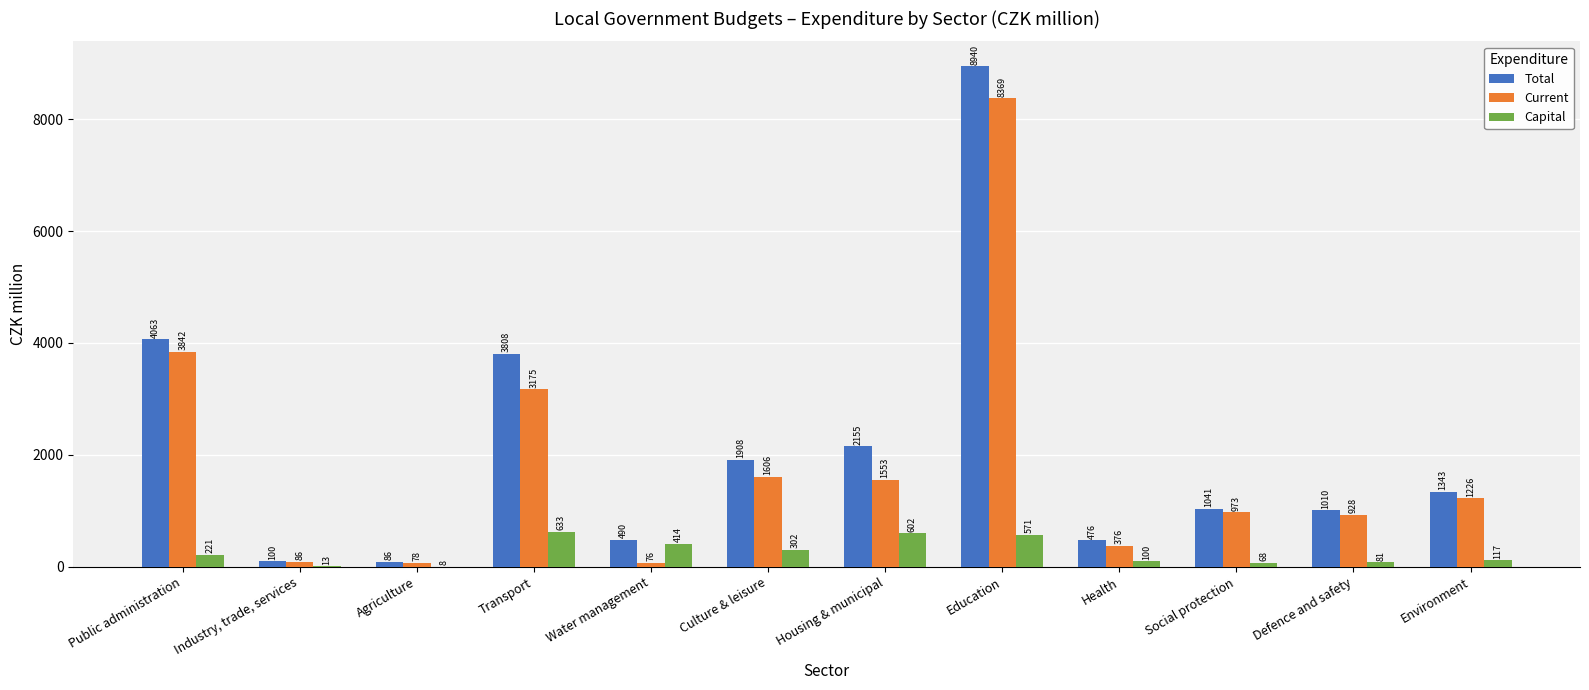

What is the maximum value shown in the chart?

8940.3